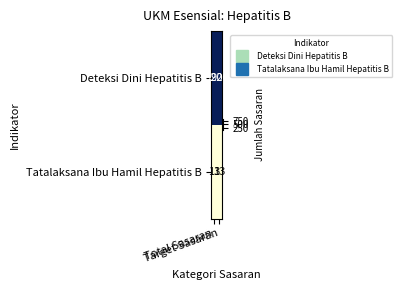

What is the sum of all Tatalaksana Ibu Hamil Hepatitis B values?

26